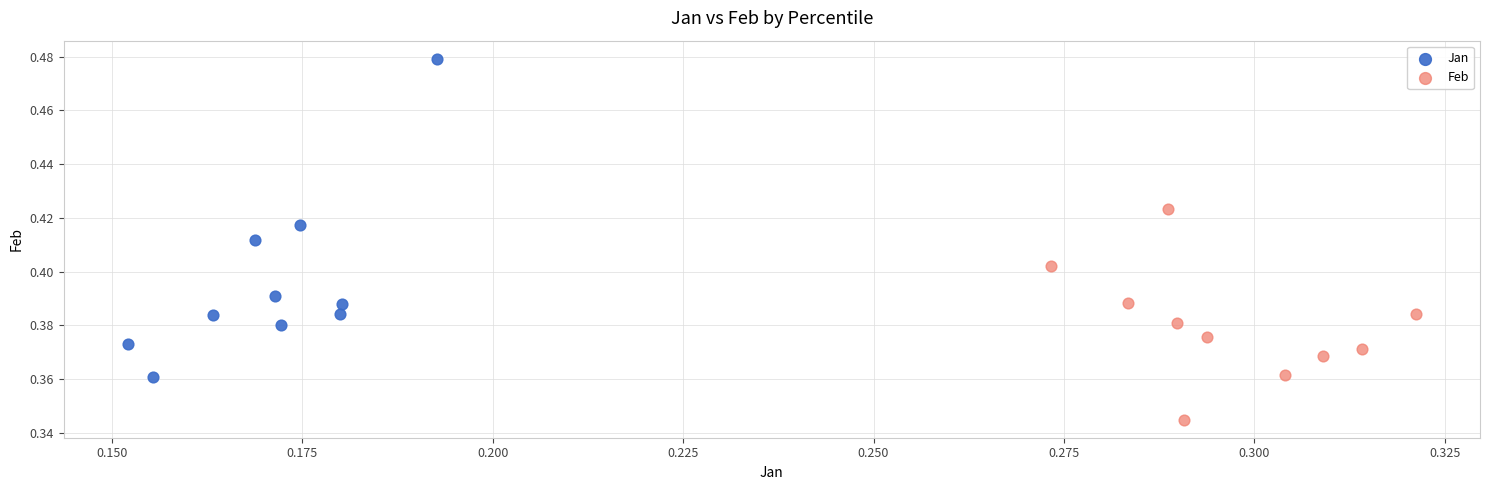

Which series has the widest spread of Y values?

Jan